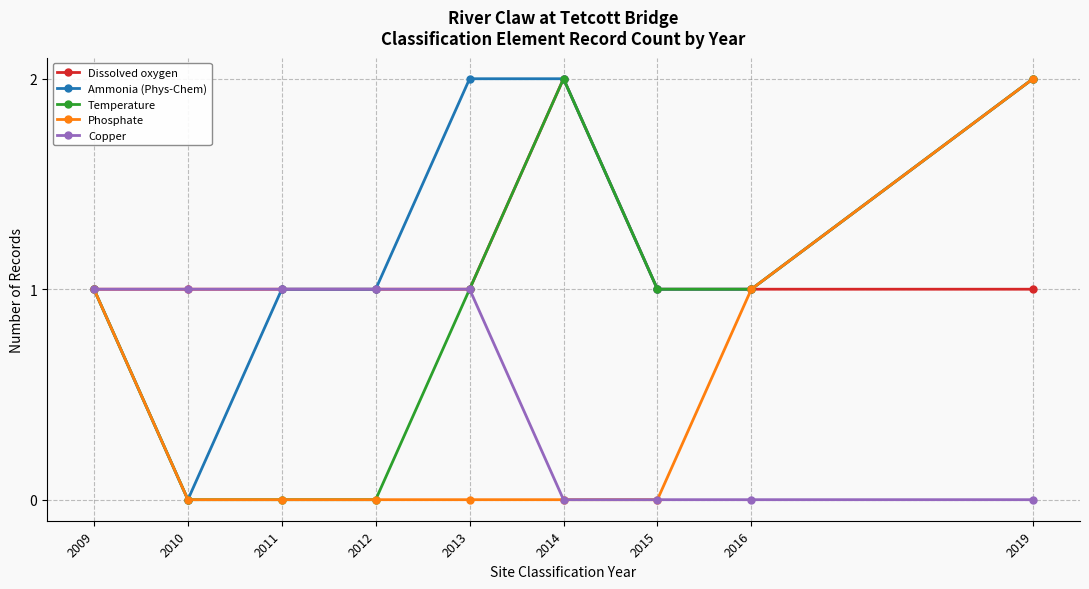

Which series has the largest total across all categories?

Ammonia (Phys-Chem)